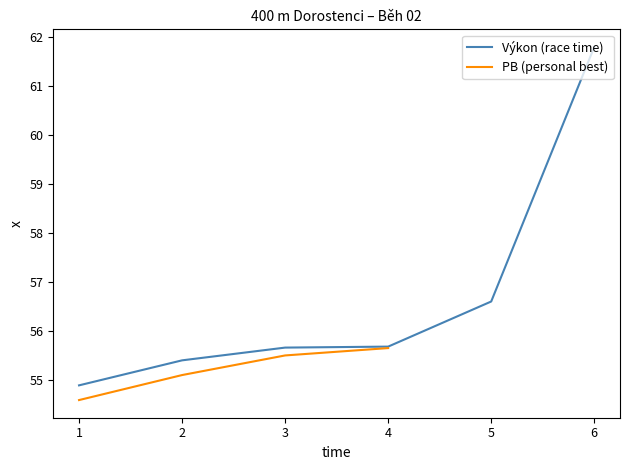

How many data points are less than 4?

3